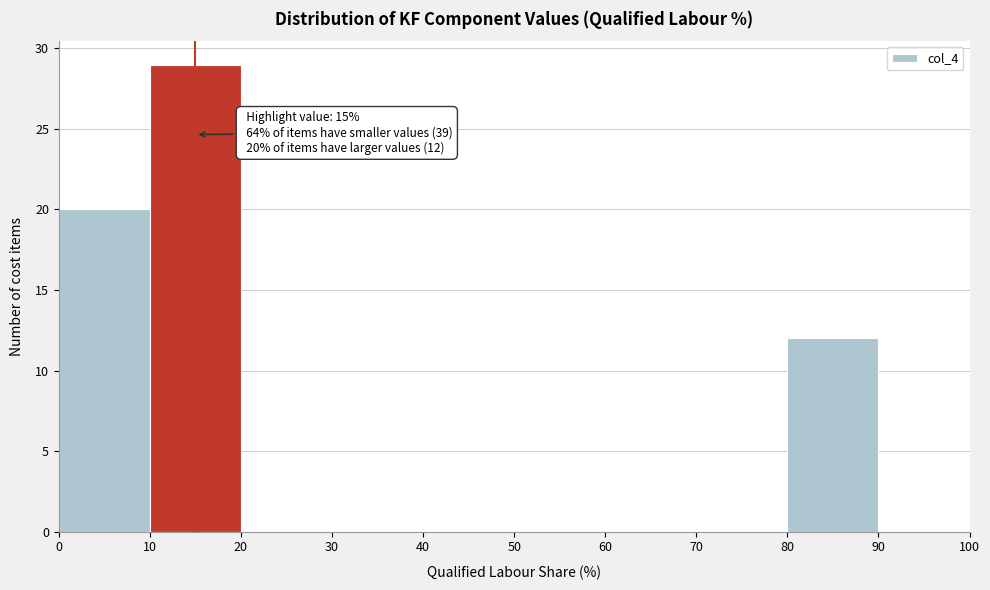

Over which range of the x-axis is the bar tallest?

10 to 20